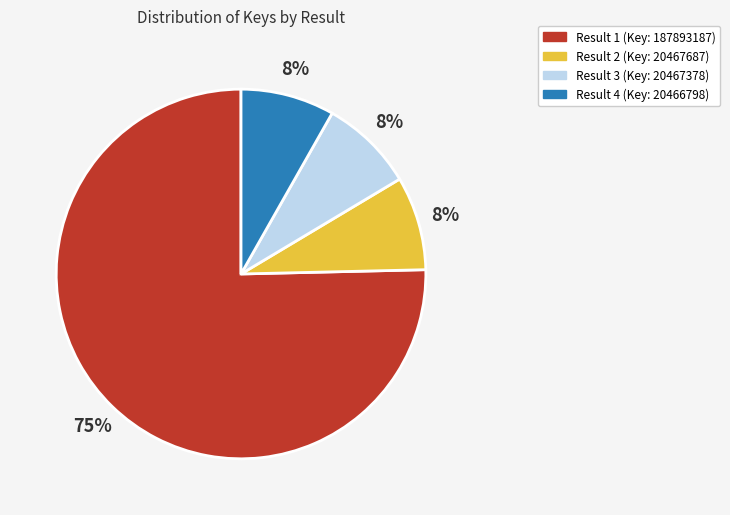

Which category has the biggest portion of the pie?

Result 1 (Key: 187893187)